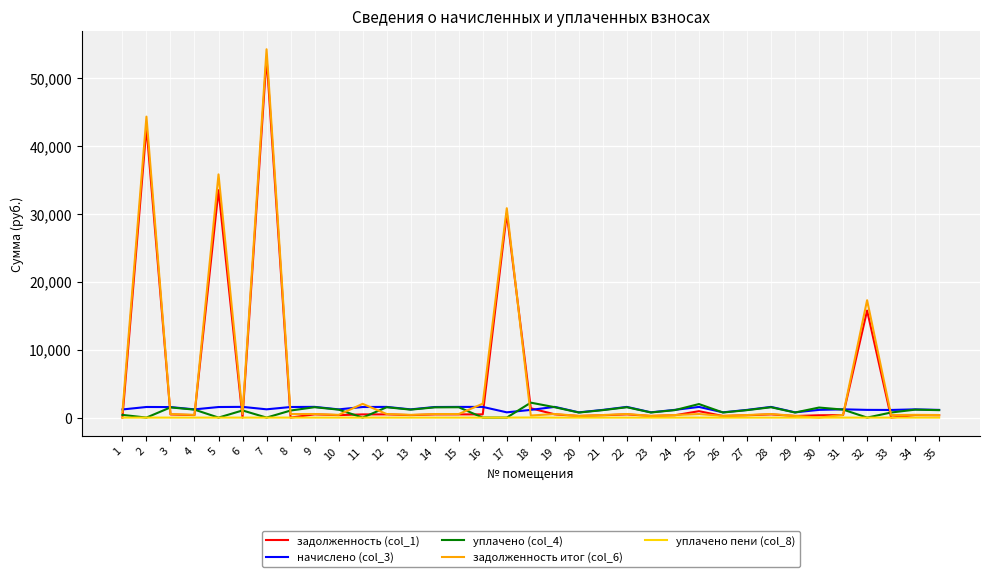

Is the value of начислено (col_3) at 19 greater than the value of задолженность итог (col_6) at 23?

Yes